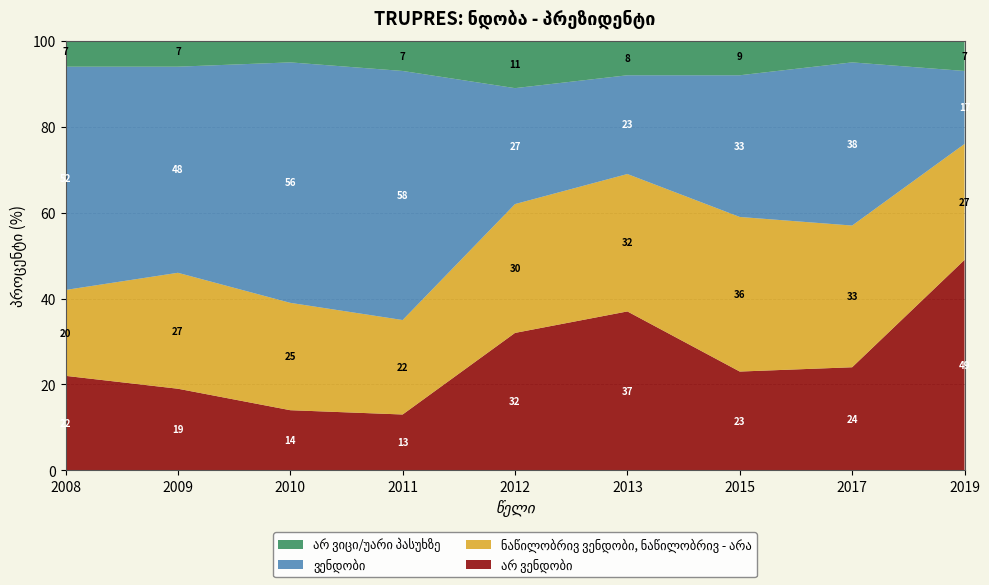

Reading left to right, extract all data points from this chart.

არ ვენდობი: 22	19	14	13	32	37	23	24	49
ნაწილობრივ ვენდობი, ნაწილობრივ - არა: 20	27	25	22	30	32	36	33	27
ვენდობი: 52	48	56	58	27	23	33	38	17
არ ვიცი/უარი პასუხზე: 7	7	5	7	11	8	9	5	7